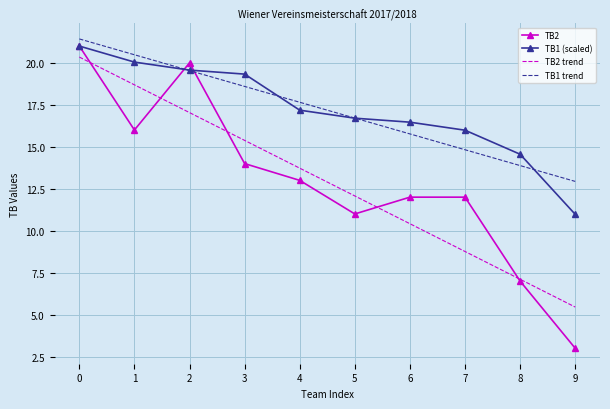

What is the minimum value for TB1 (scaled)?

11.0